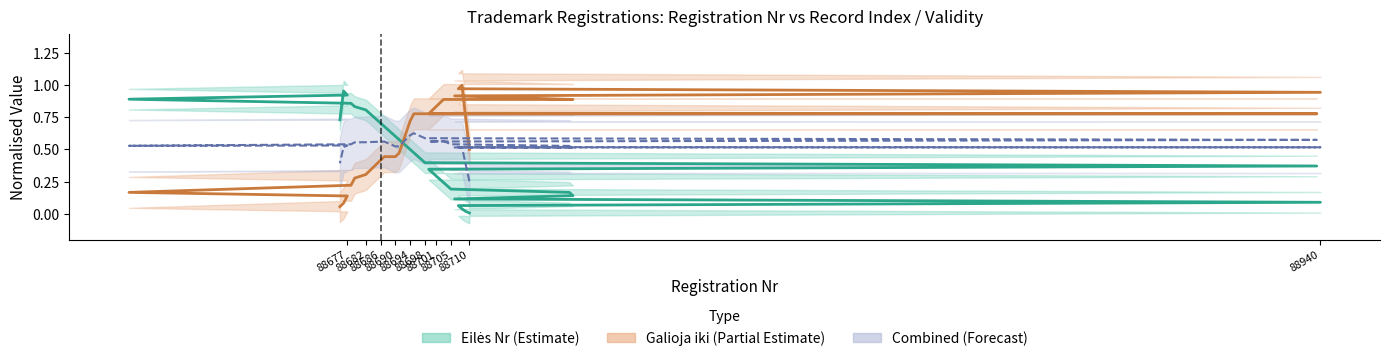

Does the chart have visible grid lines?

No